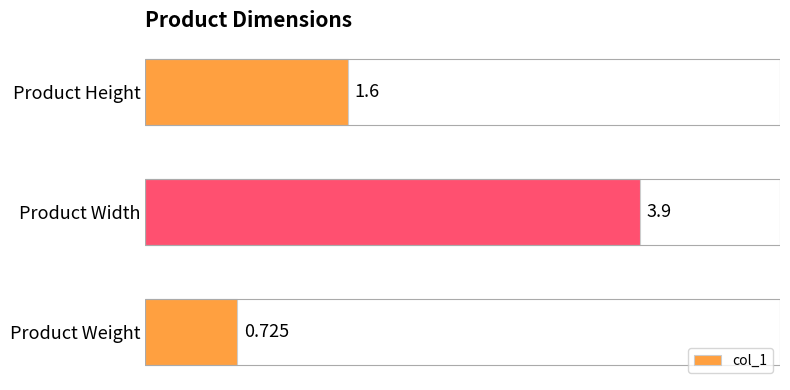

At which label is the value closest to 2?

Product Height